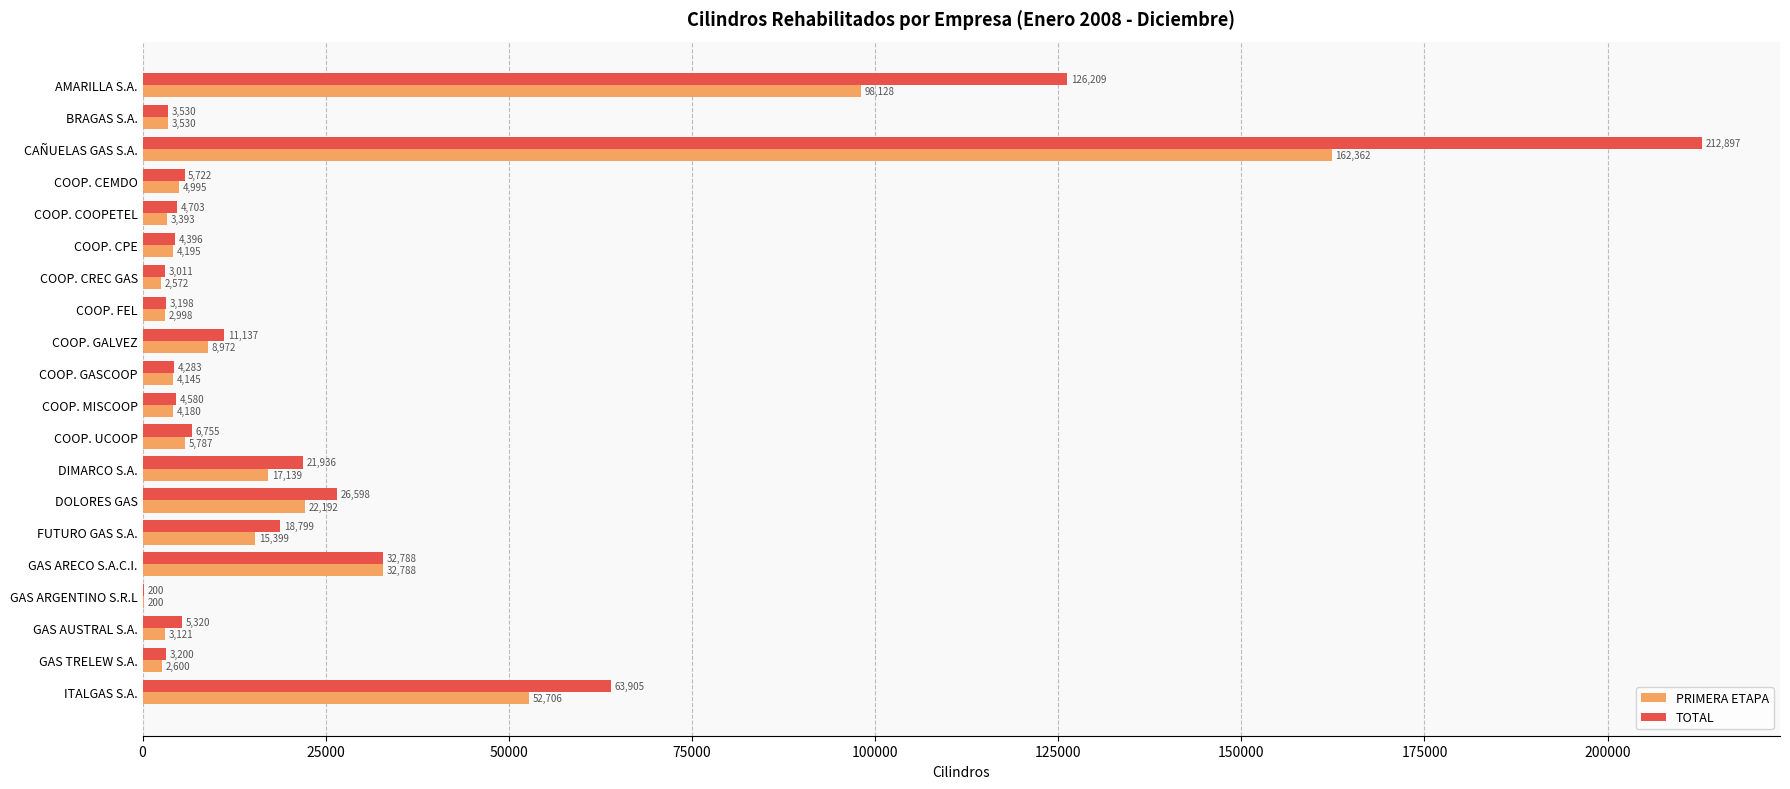

Between COOP. GASCOOP and ITALGAS S.A., which series saw the biggest shift?

TOTAL